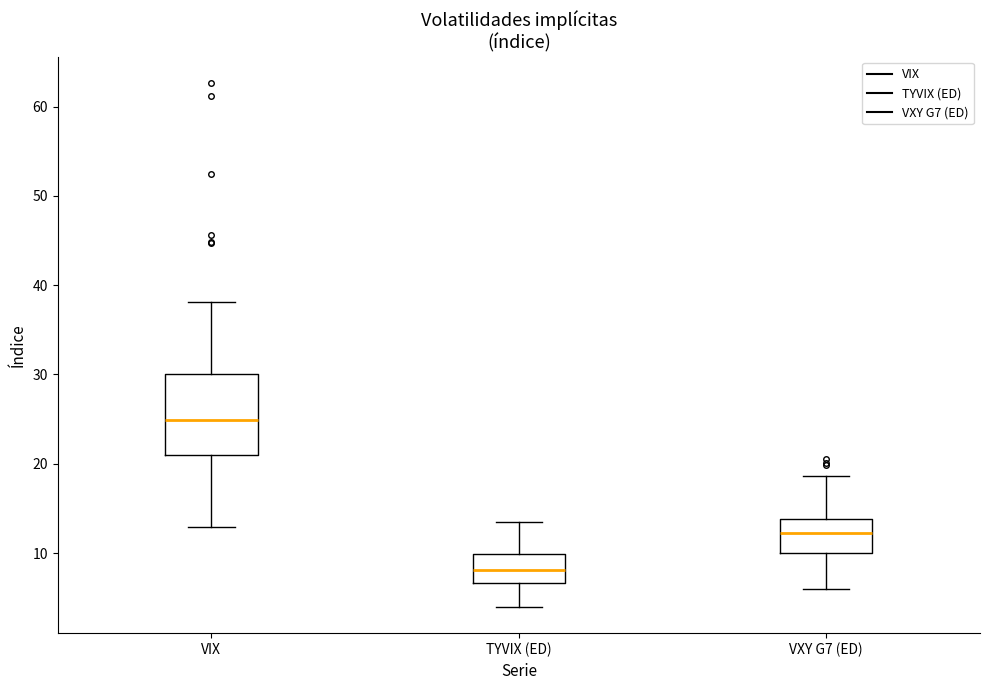

Which box's median line is the highest?

VIX